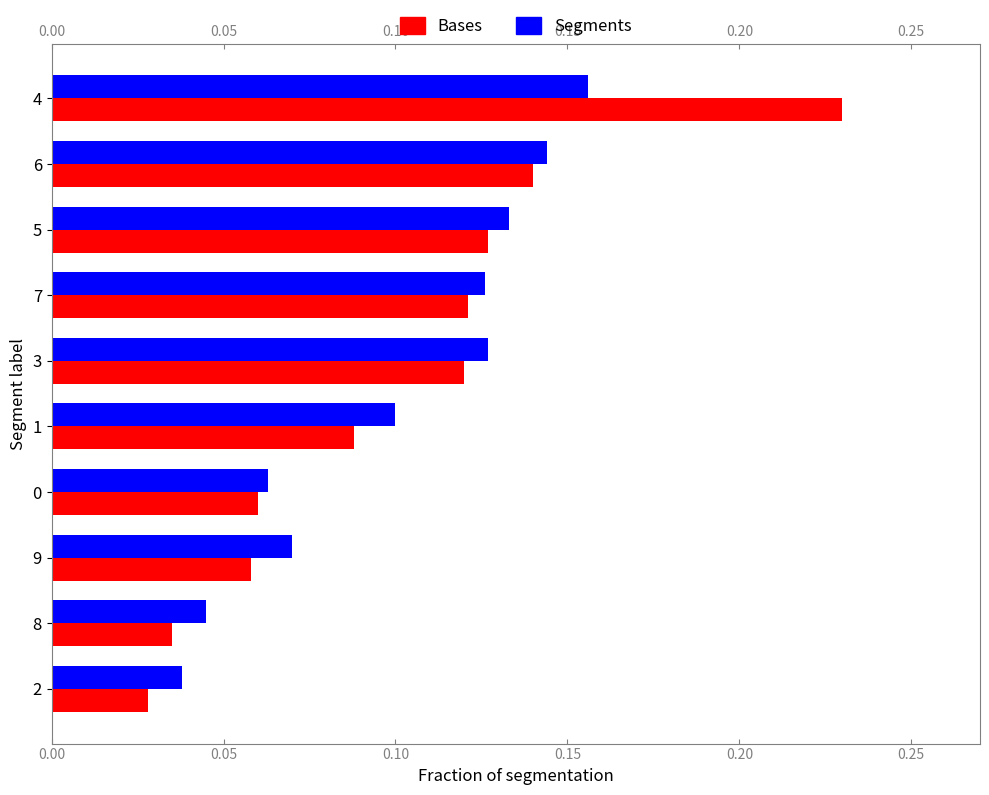

At how many categories does at least one series exceed 0?

10